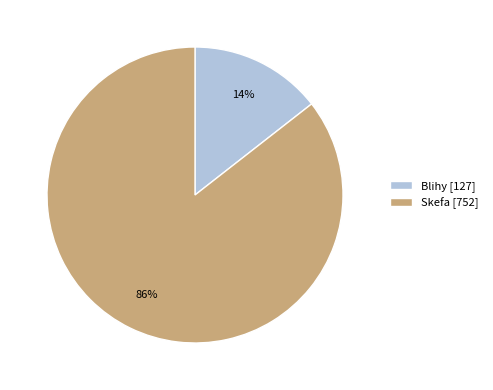

How many slices are in this pie chart?

2